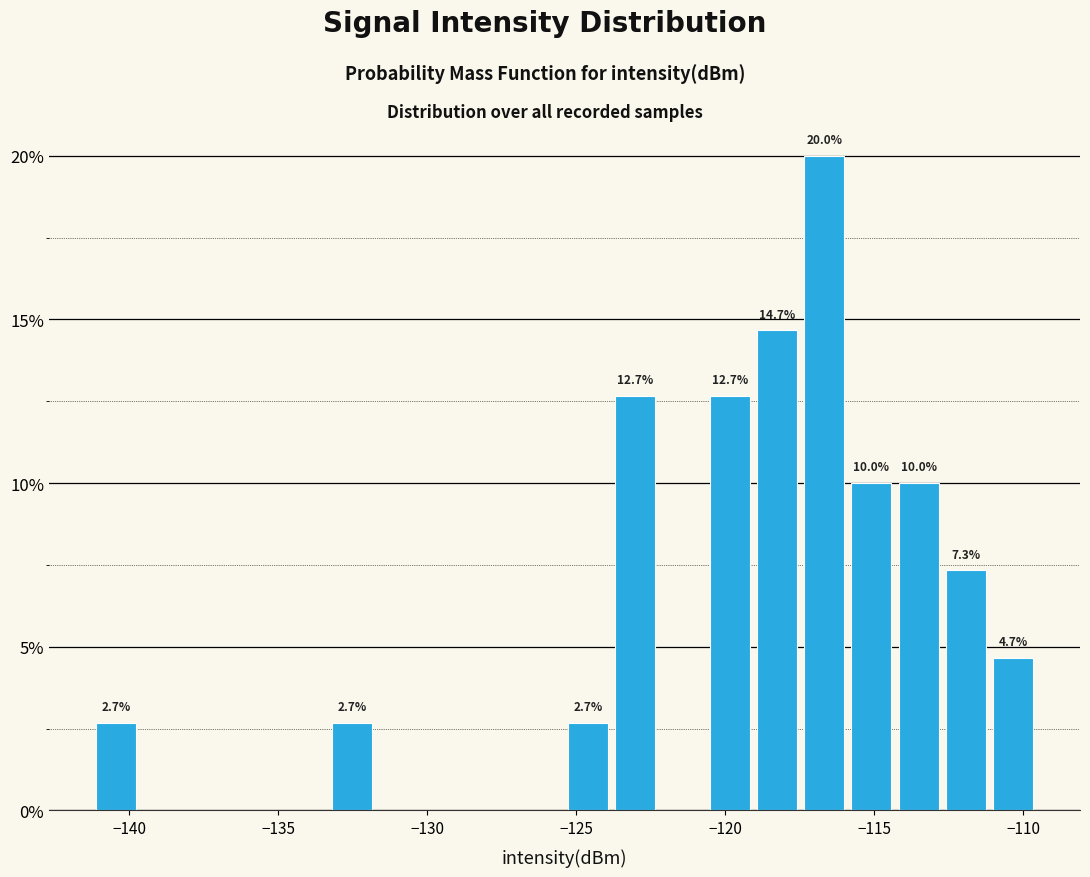

Read against the x-axis, roughly where is the centre of the tallest bar?

-116.5